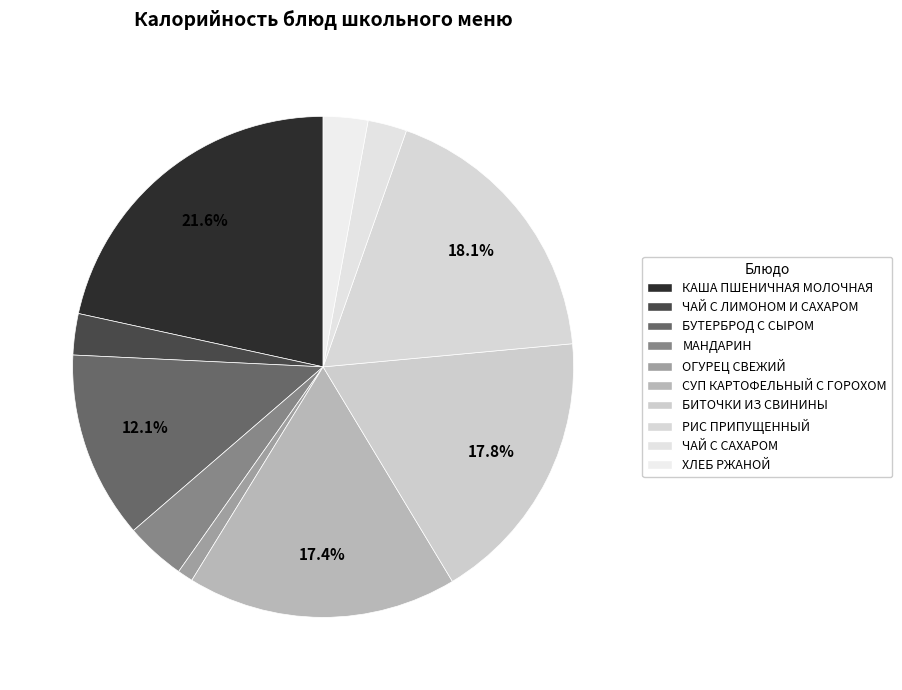

How much of the chart is everything except МАНДАРИН?

96.1%